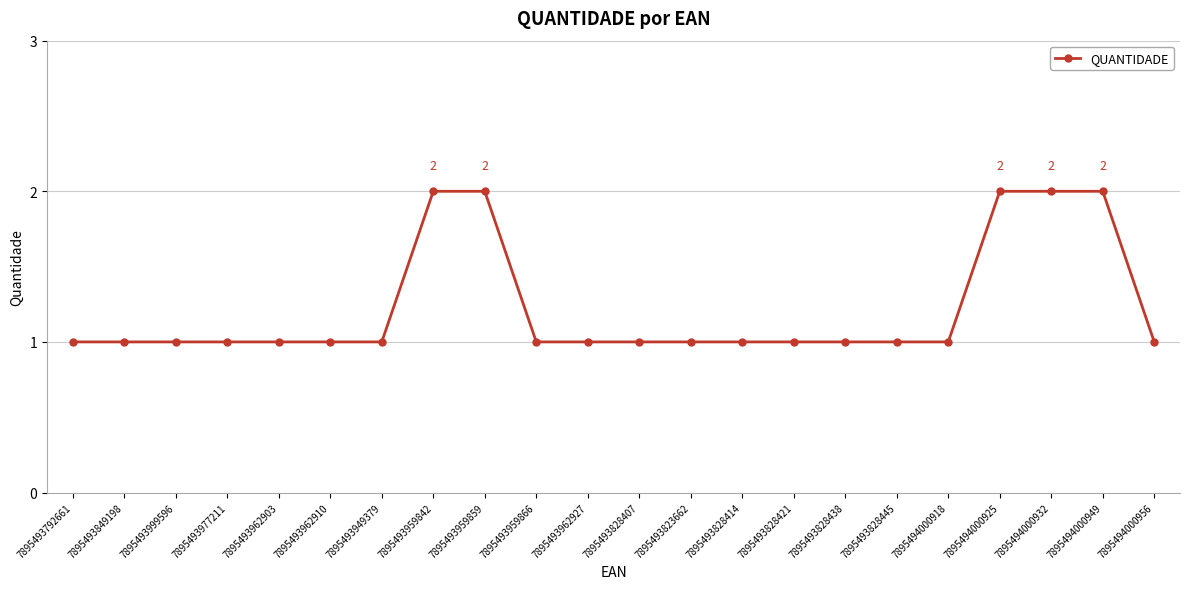

Reading left to right, list all the values displayed in this chart.

7895493792661=1	7895493849198=1	7895493999596=1	7895493977211=1	7895493962903=1	7895493962910=1	7895493949379=1	7895493959842=2	7895493959859=2	7895493959866=1	7895493962927=1	7895493828407=1	7895493823662=1	7895493828414=1	7895493828421=1	7895493828438=1	7895493828445=1	7895494000918=1	7895494000925=2	7895494000932=2	7895494000949=2	7895494000956=1